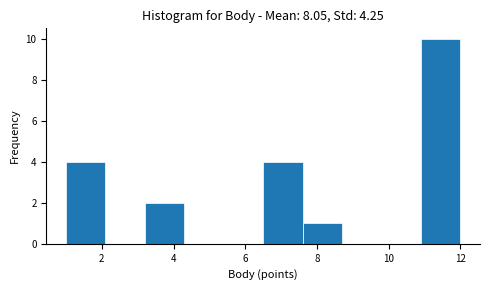

Reading left to right, transcribe this chart: for each bar, give the range it covers on the x-axis and its height. Neither the bar edges nor the heights are printed on the chart, so give them approximately, as read against the axes.

1.0 to 2.1: 4
2.1 to 3.2: 0
3.2 to 4.3: 2
4.3 to 5.4: 0
5.4 to 6.5: 0
6.5 to 7.6: 4
7.6 to 8.7: 1
8.7 to 9.8: 0
9.8 to 10.9: 0
10.9 to 12.0: 10